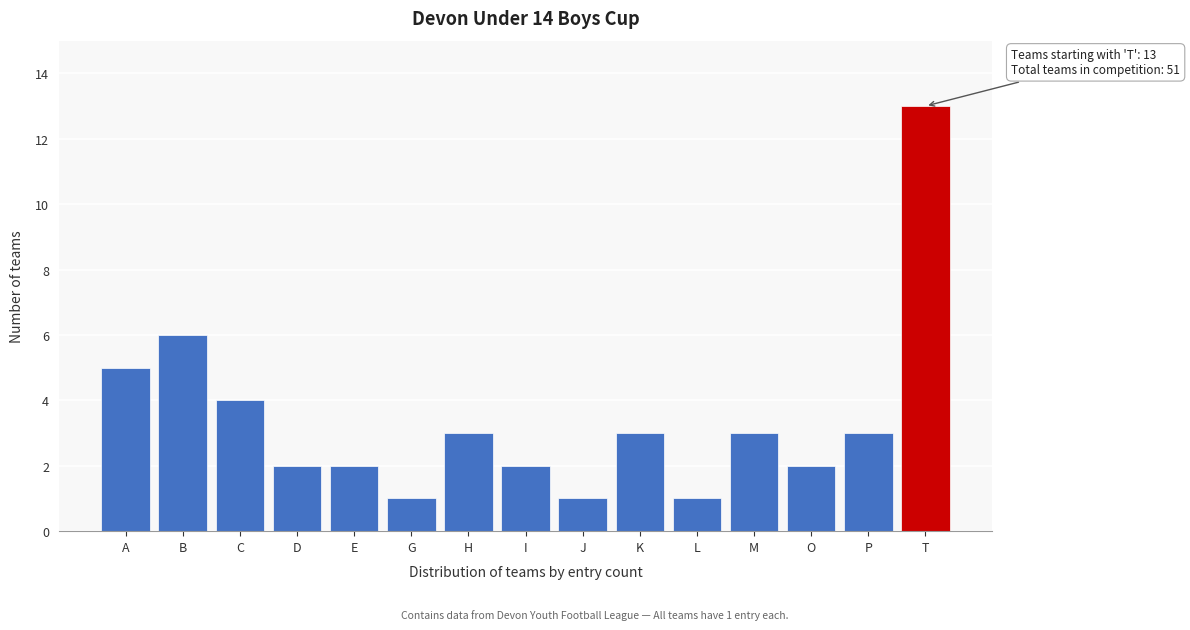

Reading right to left, transcribe all the data shown in this chart.

13	3	2	3	1	3	1	2	3	1	2	2	4	6	5